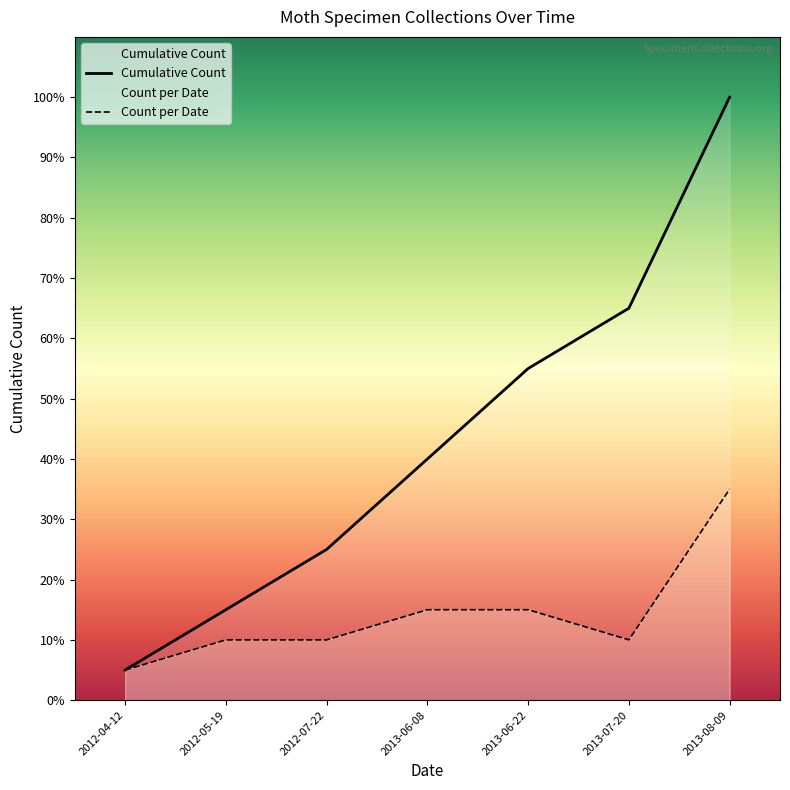

At which category is the sum across all series the highest?

2013-08-09